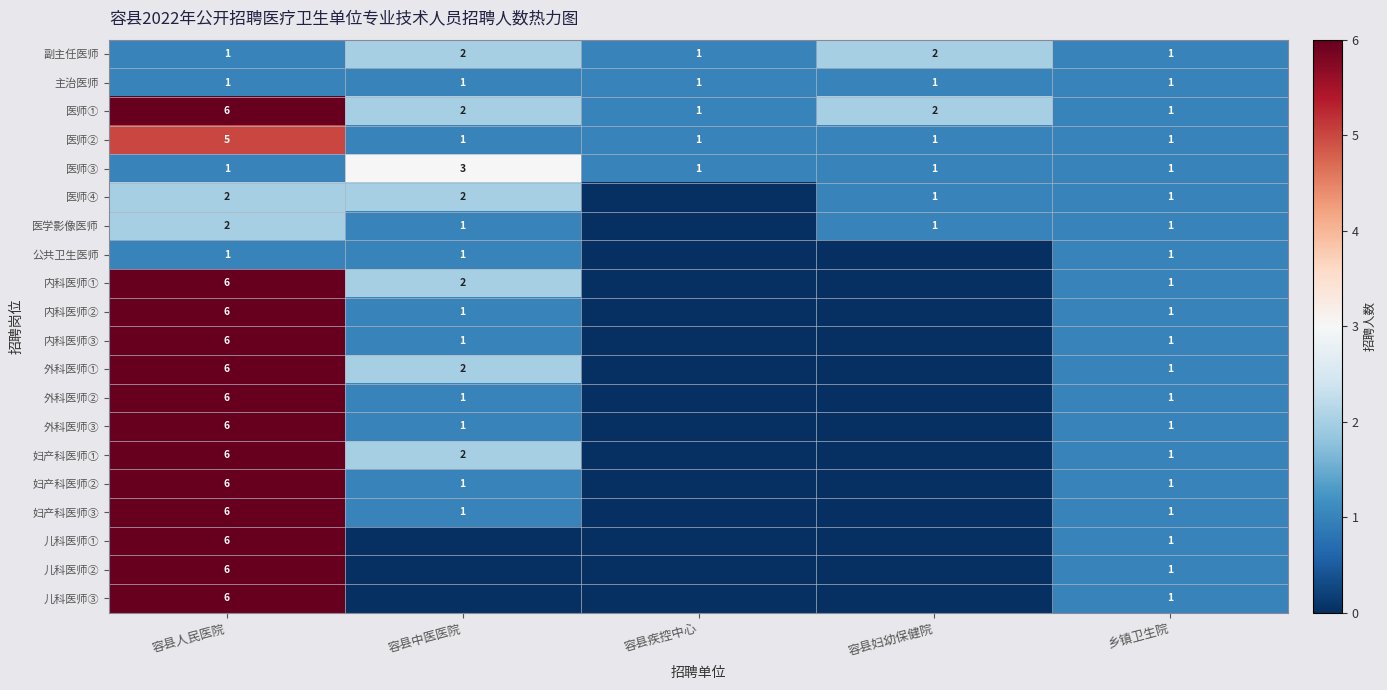

What is the sum of the 医师① values at 容县中医医院 and 容县人民医院?

8